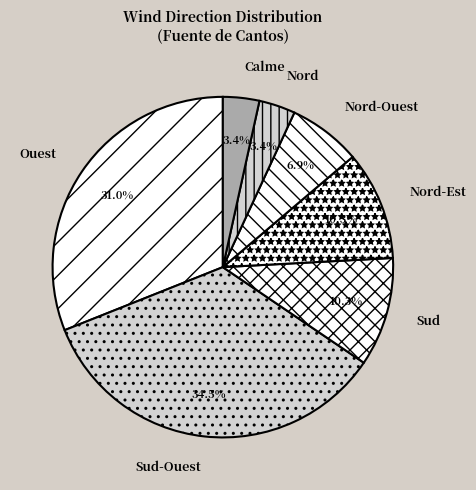

Do Ouest and Nord-Ouest together represent more than half of the pie?

No